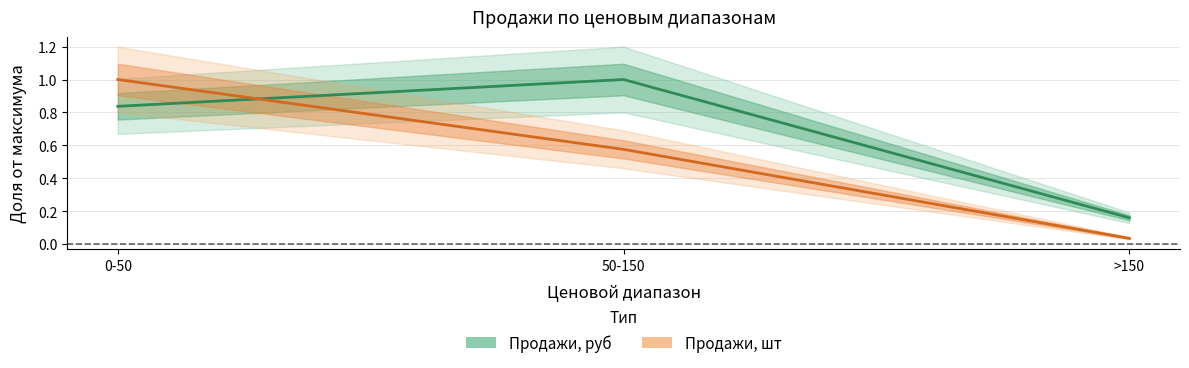

At 50-150, list the series in order from largest to smallest.

Продажи, руб, Продажи, шт